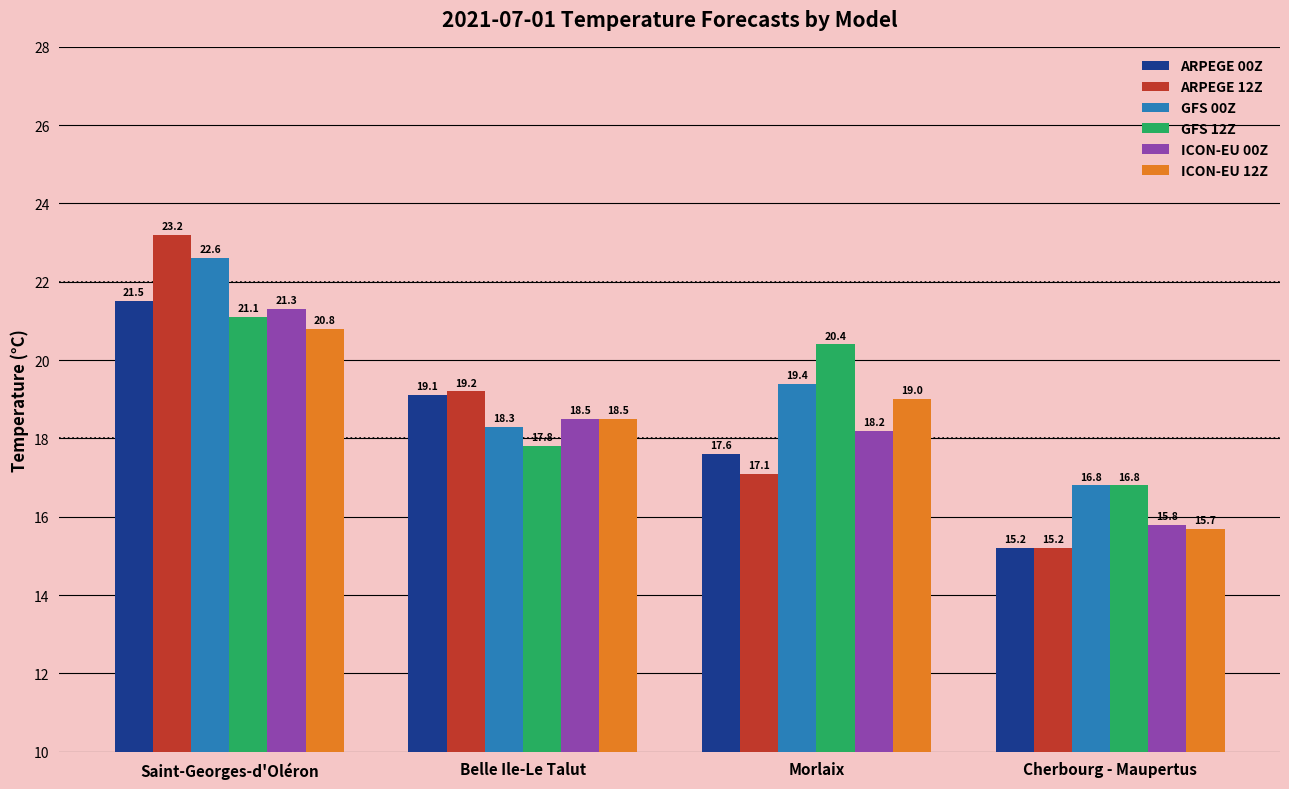

How many series are shown in this chart?

6